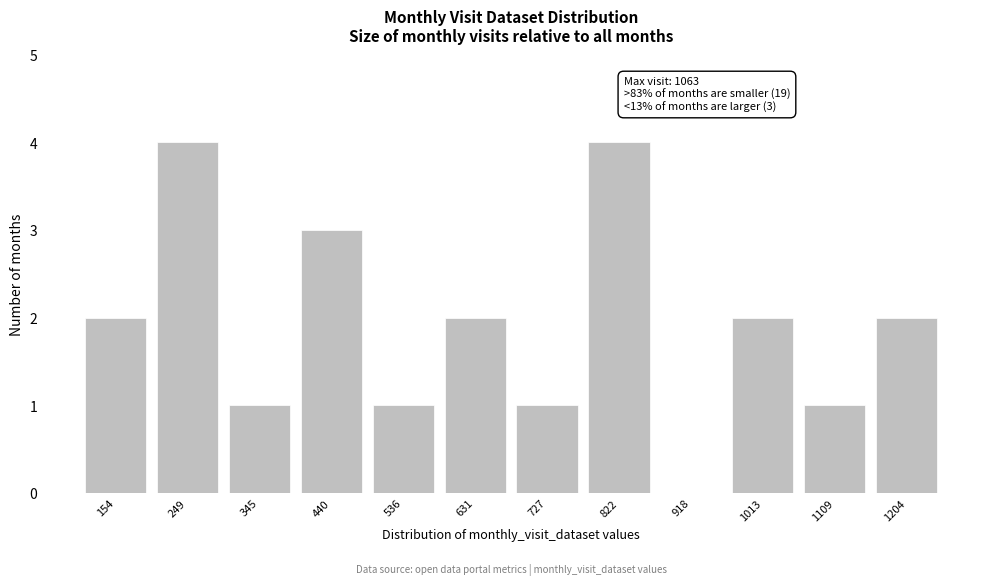

Reading left to right, transcribe all the data shown in this chart.

154=2	249=4	345=1	440=3	536=1	631=2	727=1	822=4	918=0	1013=2	1109=1	1204=2